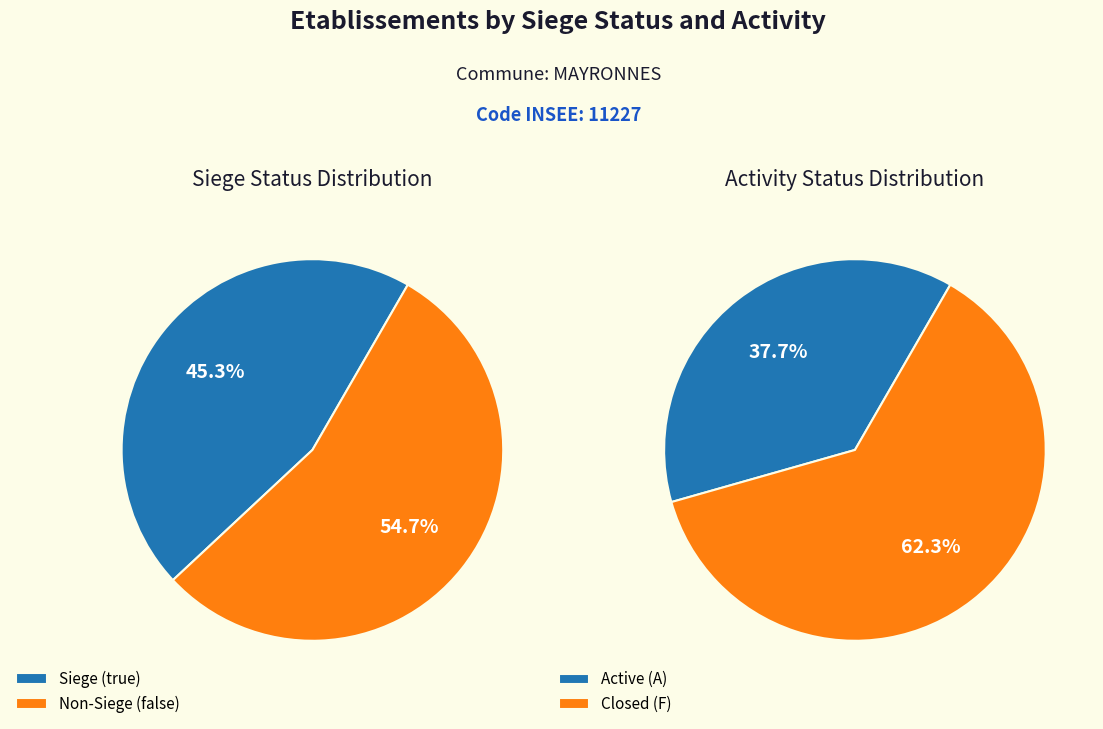

Which category has the smallest portion of the pie?

true